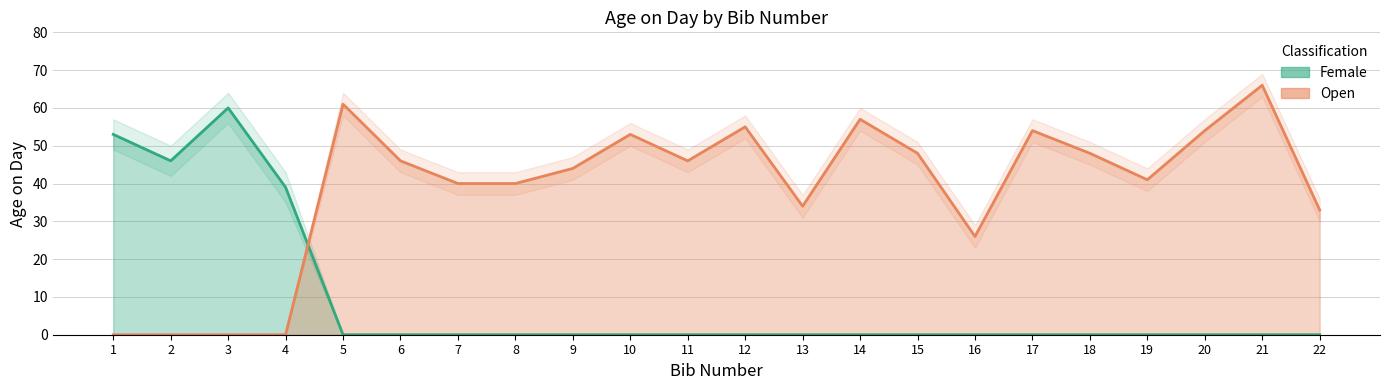

True or false: Female has a value of 39 at 4.

True